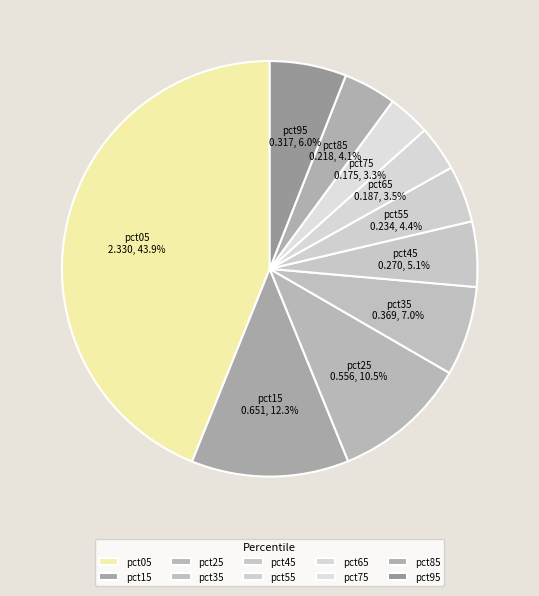

Between pct05 and pct25, which is larger?

pct05